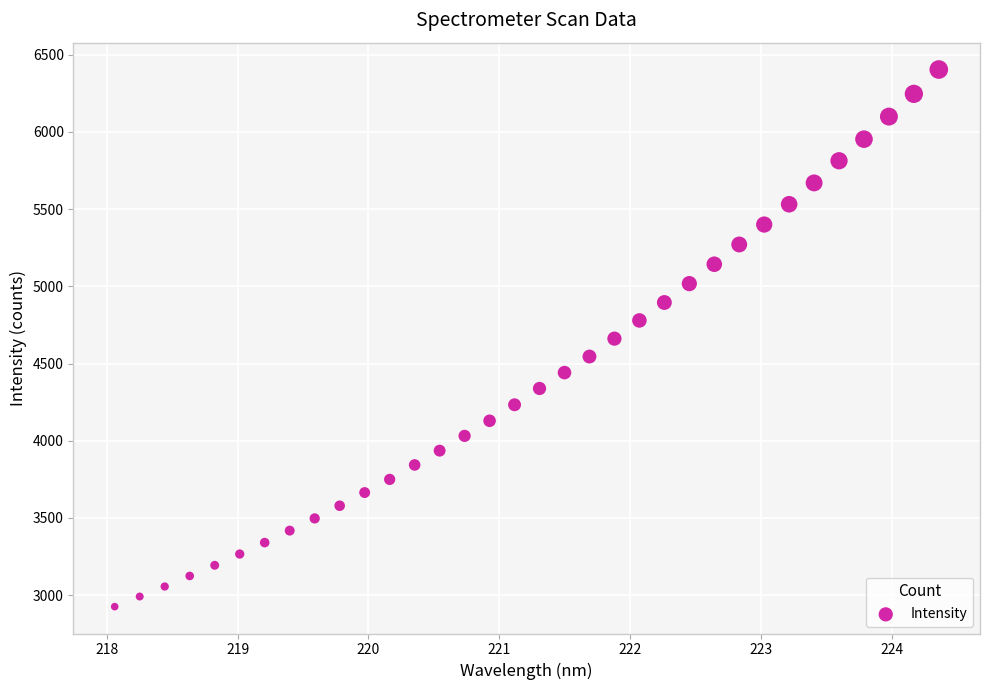

What is the range of Y values (max minus min)?

3478.9